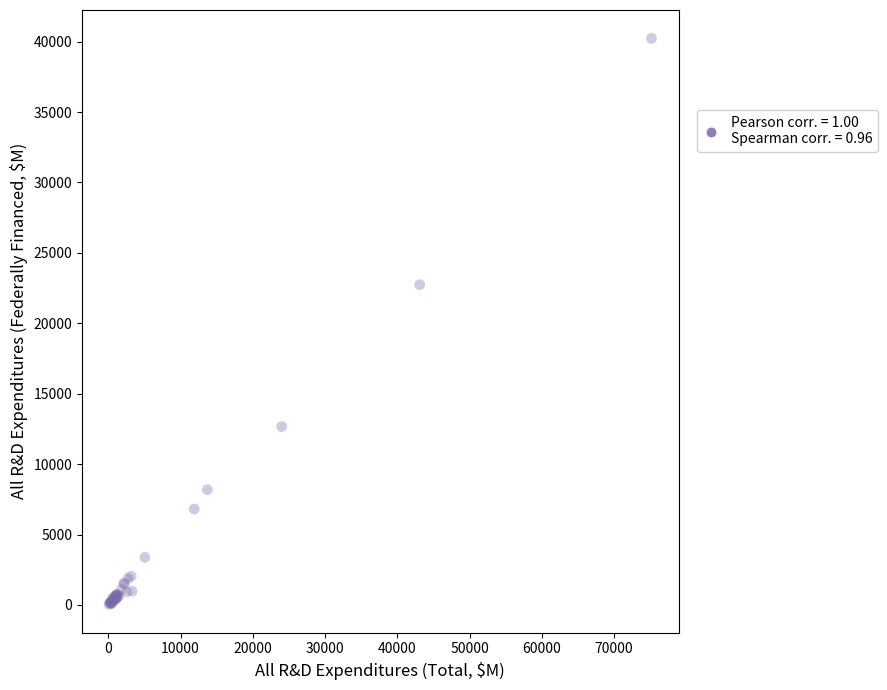

What Y value in the scatter plot is closest to 20138?

22741.4